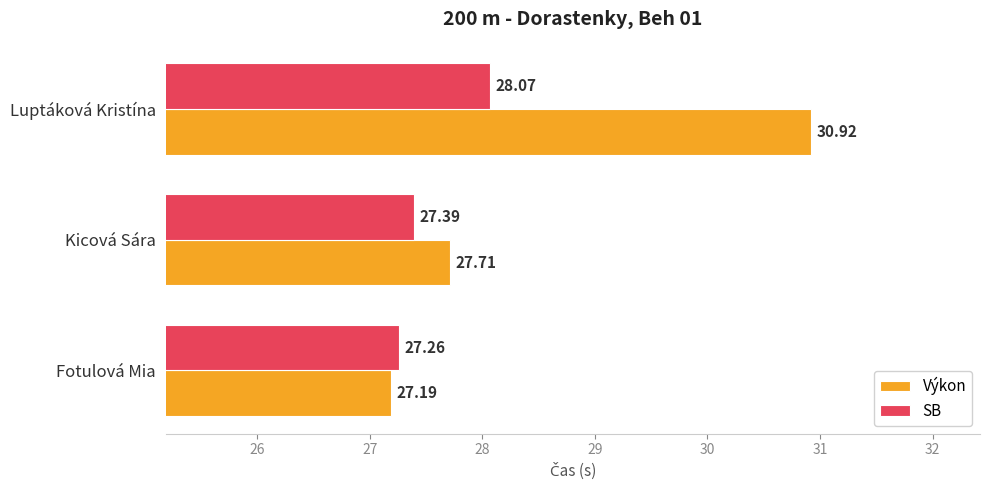

Which series has the largest total across all categories?

Výkon